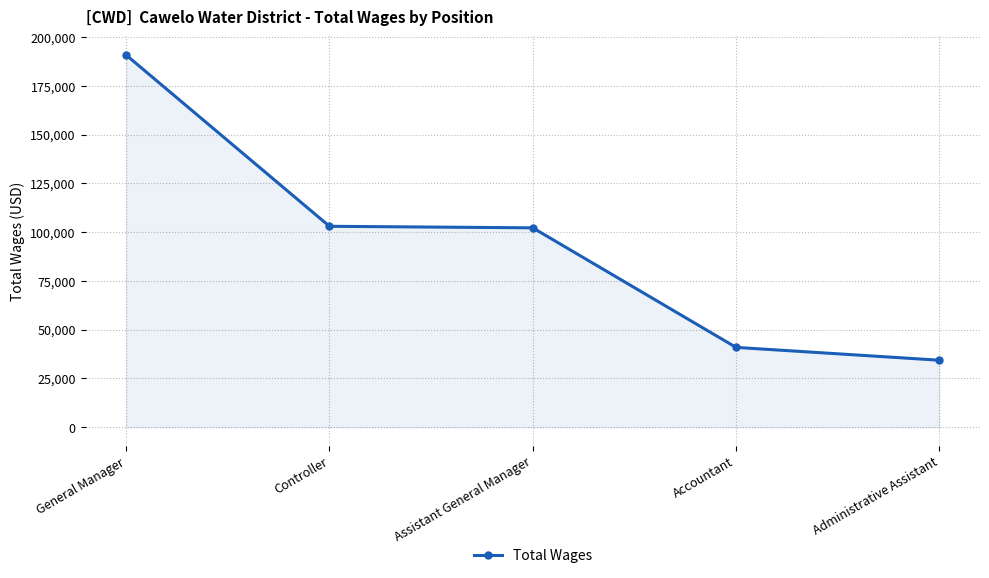

What position from the left is General Manager?

1